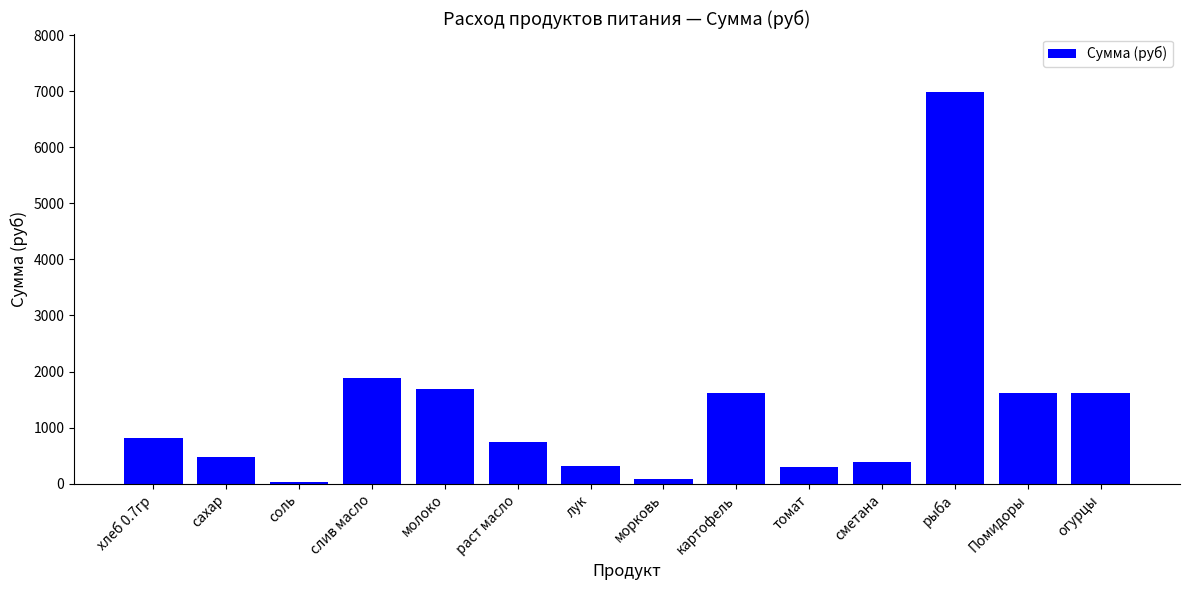

What is the difference between the maximum and second lowest values?

6891.5